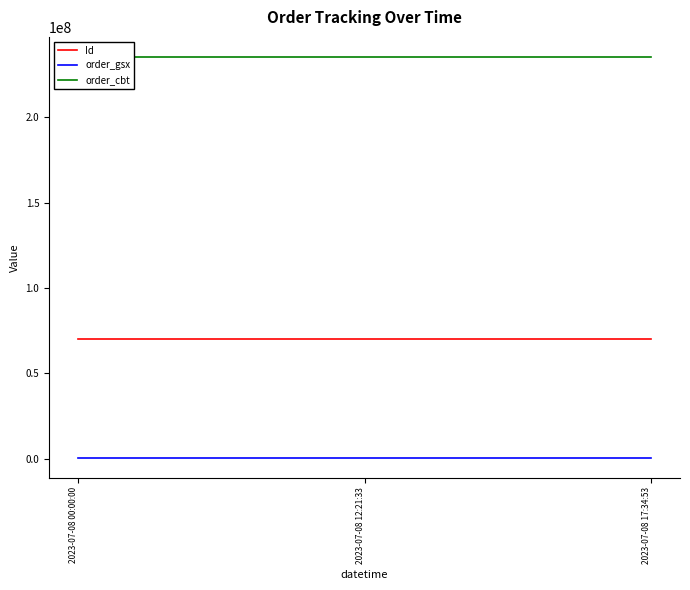

What is the difference between the highest and lowest values at 2023-07-08 17:34:53?

234968992